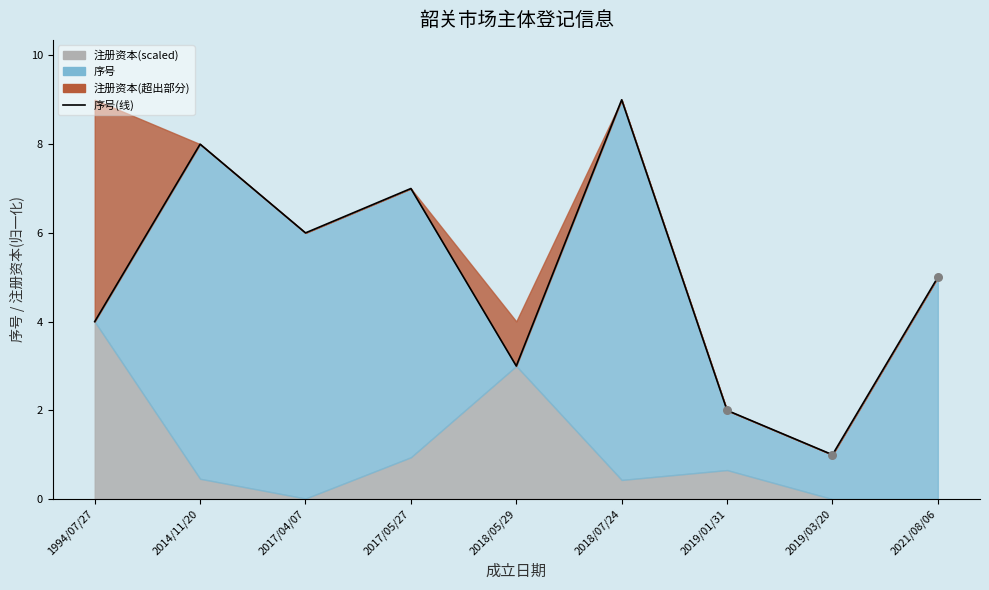

Between 2019/01/31 and 2021/08/06, which is larger?

2021/08/06